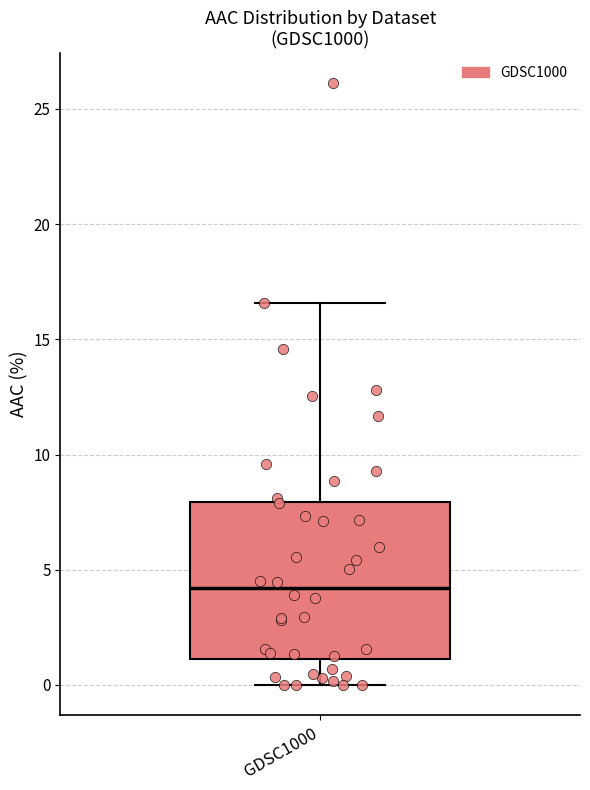

Read this box plot against the y-axis: the position of the median line, the range covered by the box, and the ends of both whiskers. The values are not printed on the chart, so give them approximately, as read against the axis.

median 4.0, box 1.0 to 8.0, whiskers 0.0 to 16.5